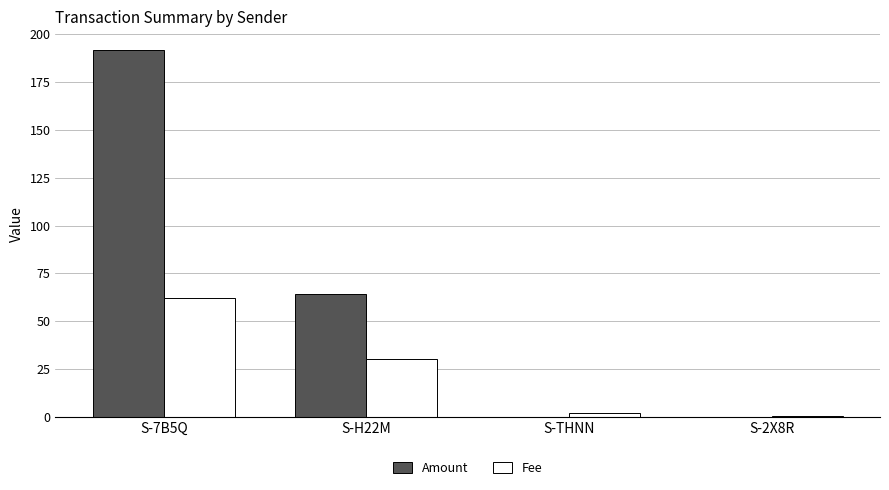

How many groups of bars are there?

4